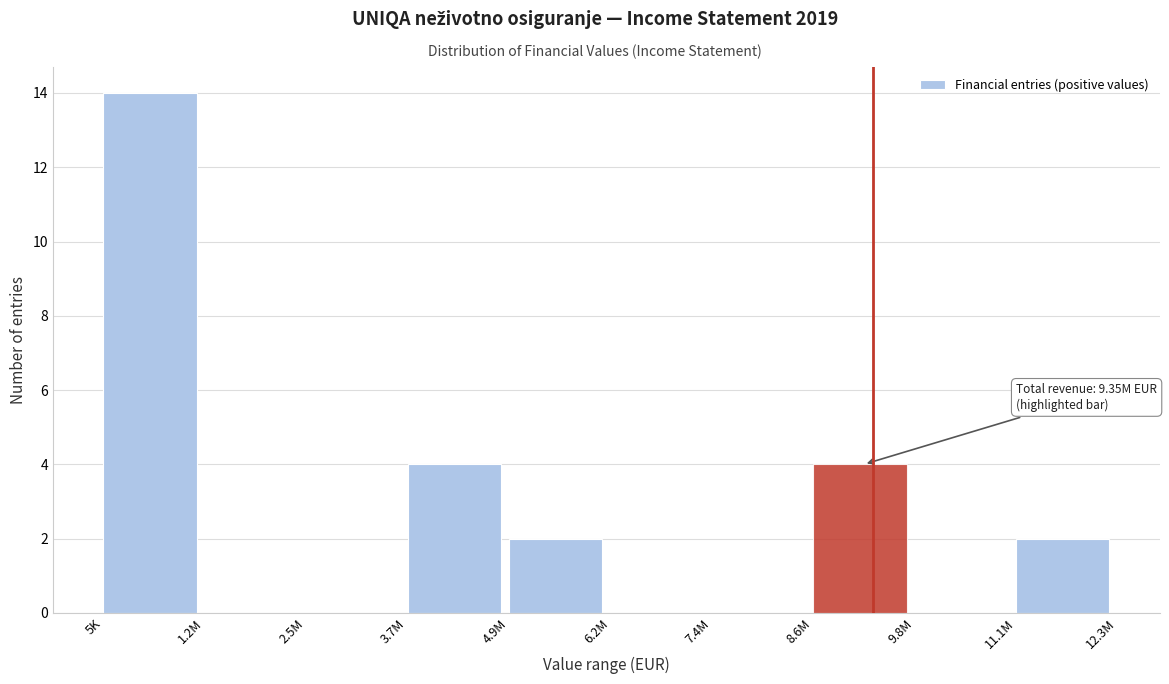

Reading left to right, extract all data points from this chart.

5K=14	1.2M=0	2.5M=0	3.7M=4	4.9M=2	6.2M=0	7.4M=0	8.6M=4	9.8M=0	11.1M=2